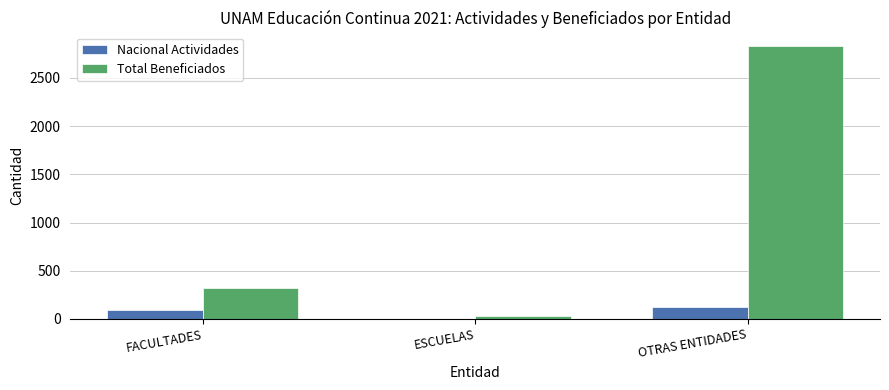

Is it true that Nacional Actividades equals 127 at OTRAS ENTIDADES?

True